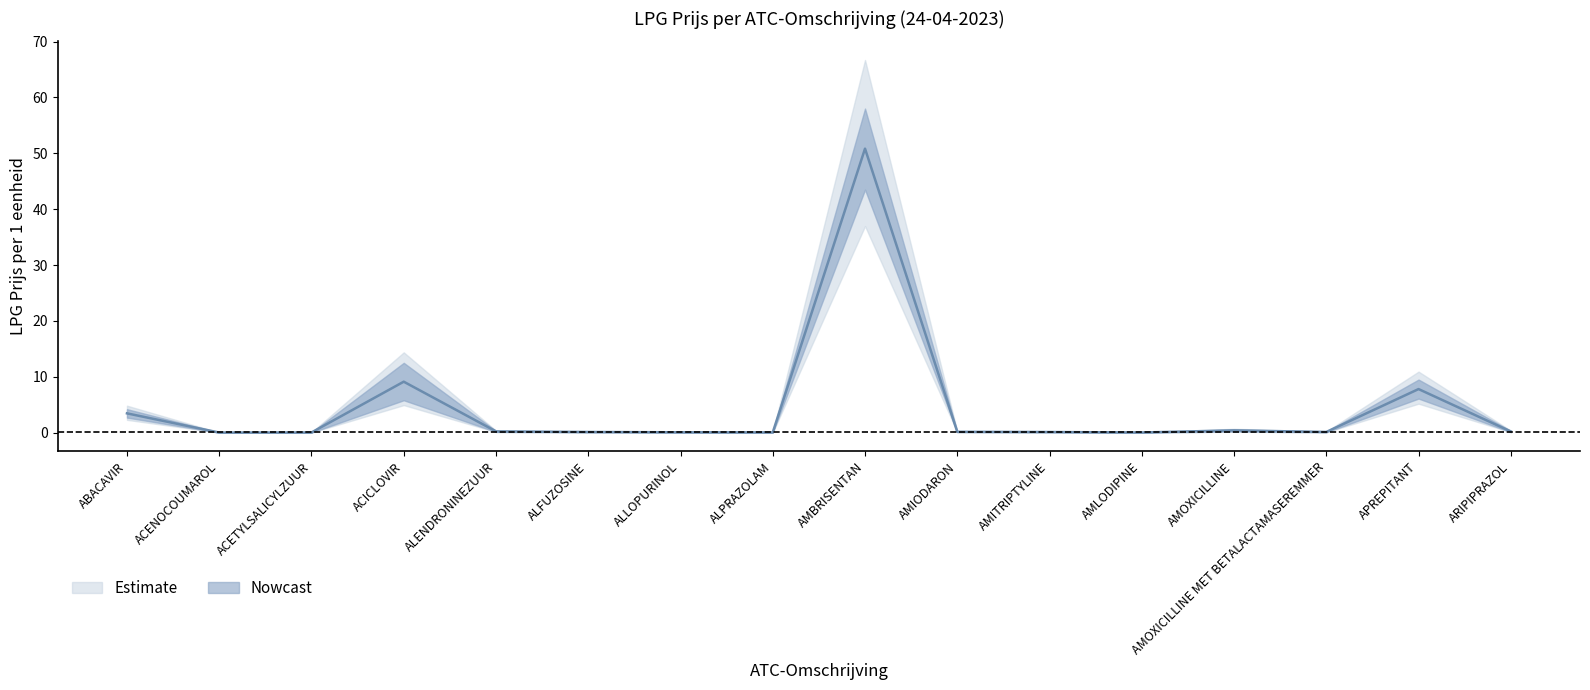

At which category is the sum across all series the highest?

AMBRISENTAN